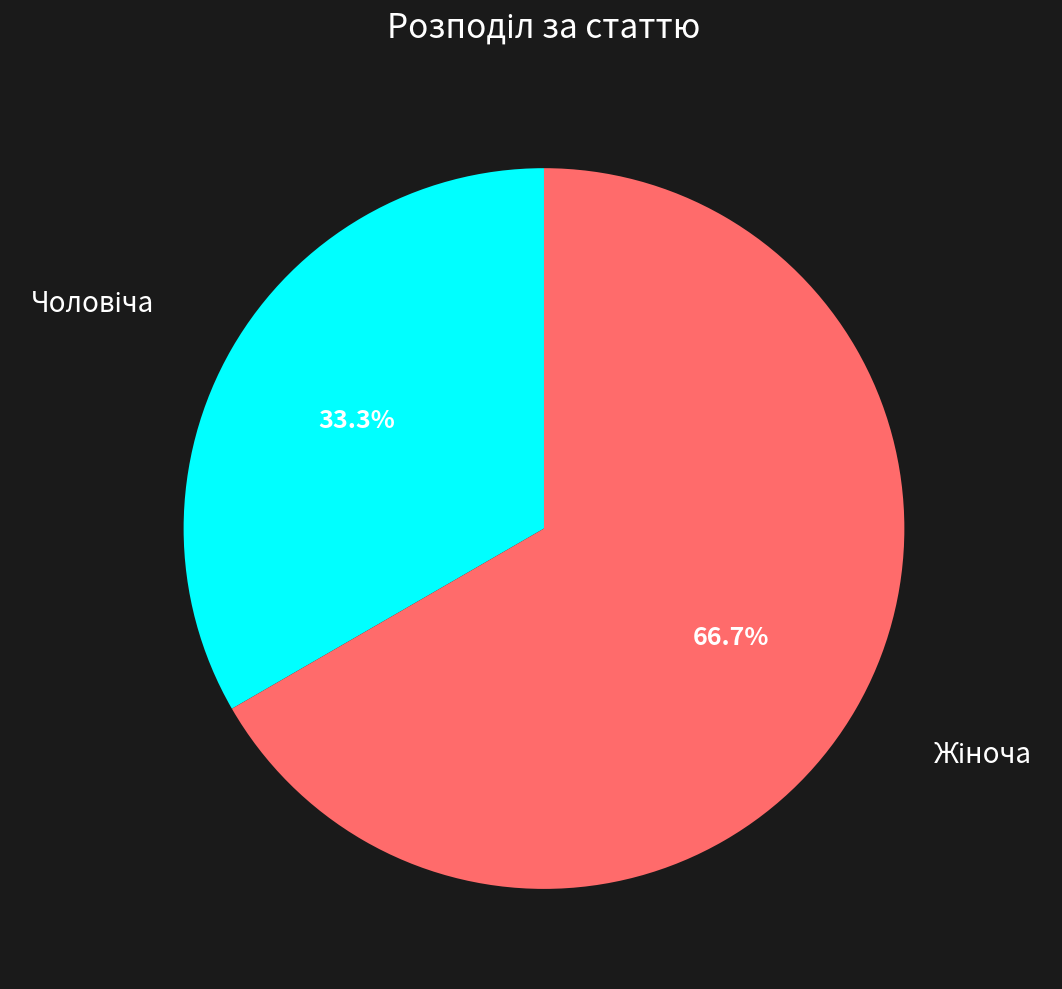

Does any single category account for the majority?

Yes